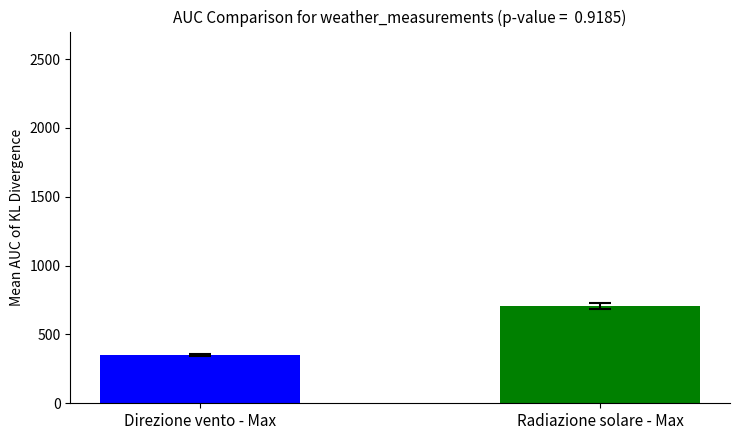

What is the minimum value shown in the chart?

350.0